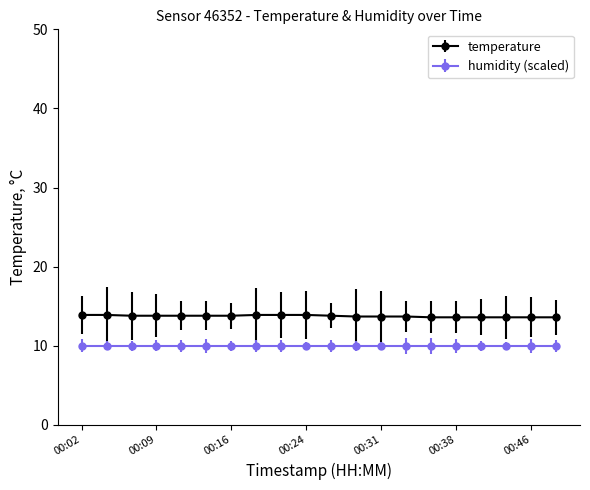

How many lines are shown in the chart?

2